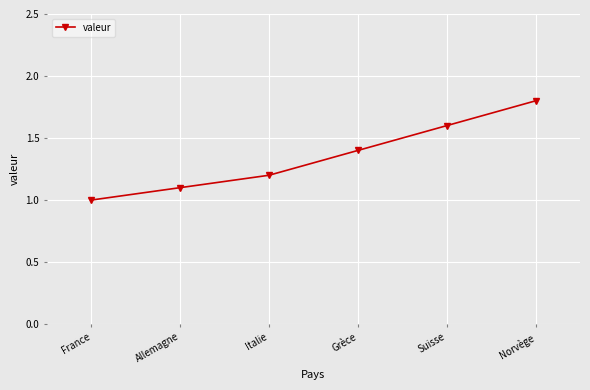

What is the label of the 6th point from the right?

France